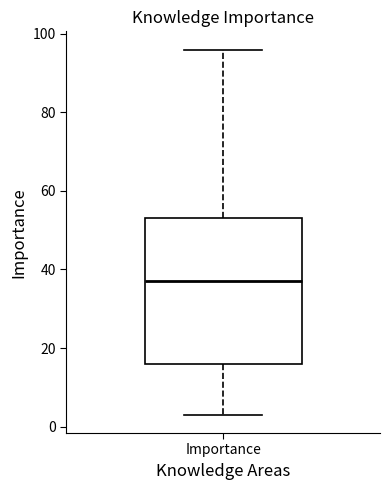

Transcribe this box plot: give where the median line is, the range the box spans, and where the two whiskers end, as read against the y-axis. The values are not printed on the chart, so give them approximately, as read against the axis.

median 38, box 16 to 54, whiskers 4 to 96